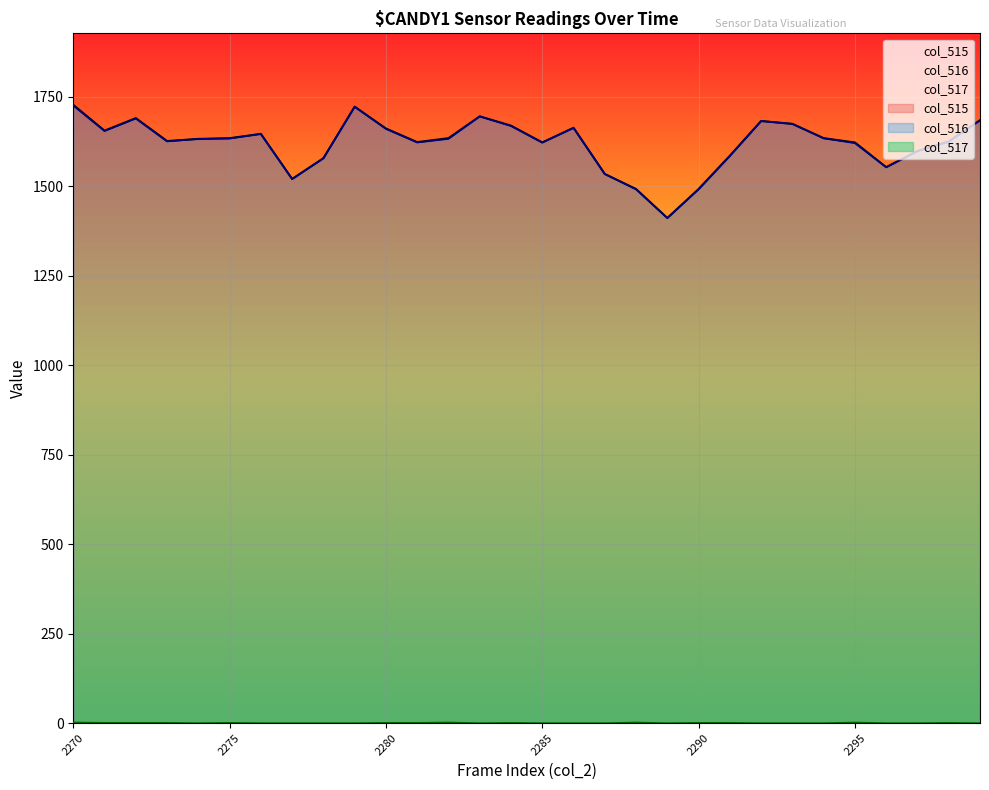

How many data points in col_515 are above 1634?

12